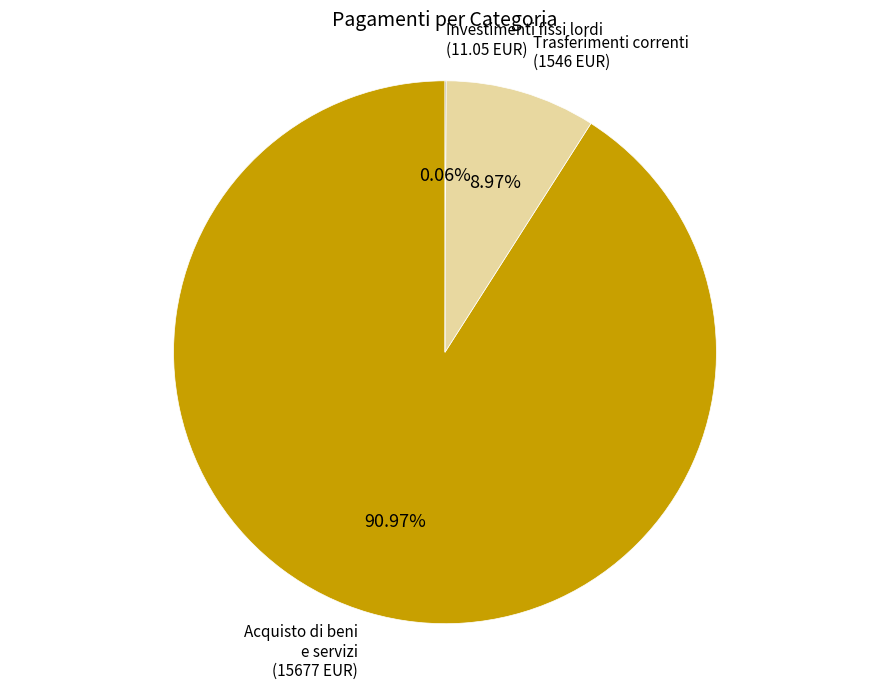

Is there any slice that represents more than half of the pie?

Yes